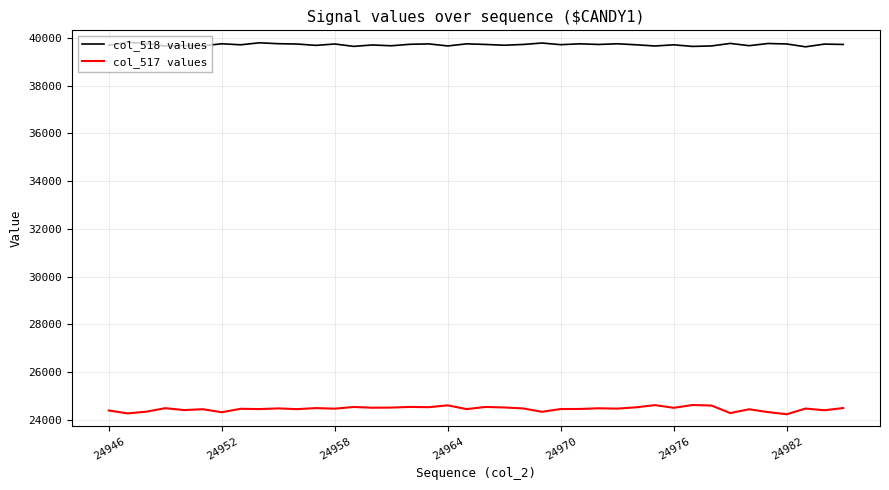

Which series has the largest range (max minus min)?

col_517 values